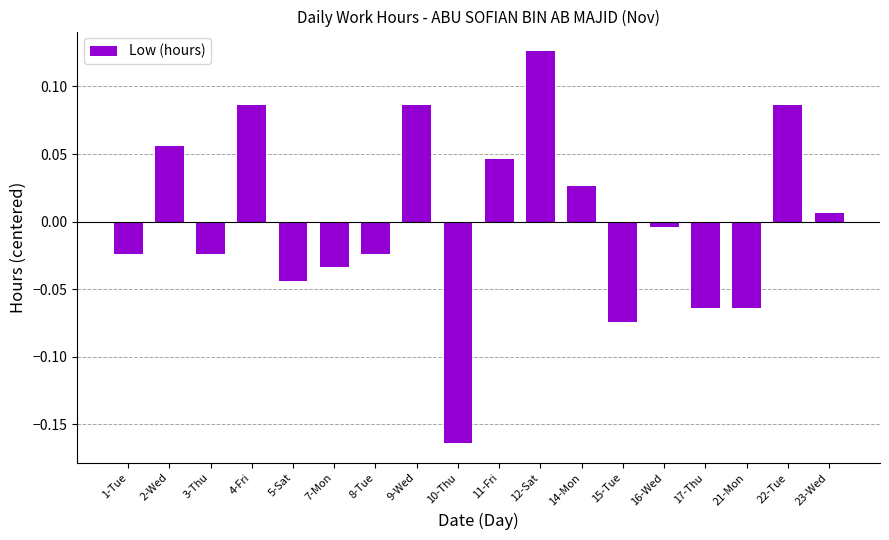

Does the chart contain stacked bars?

No